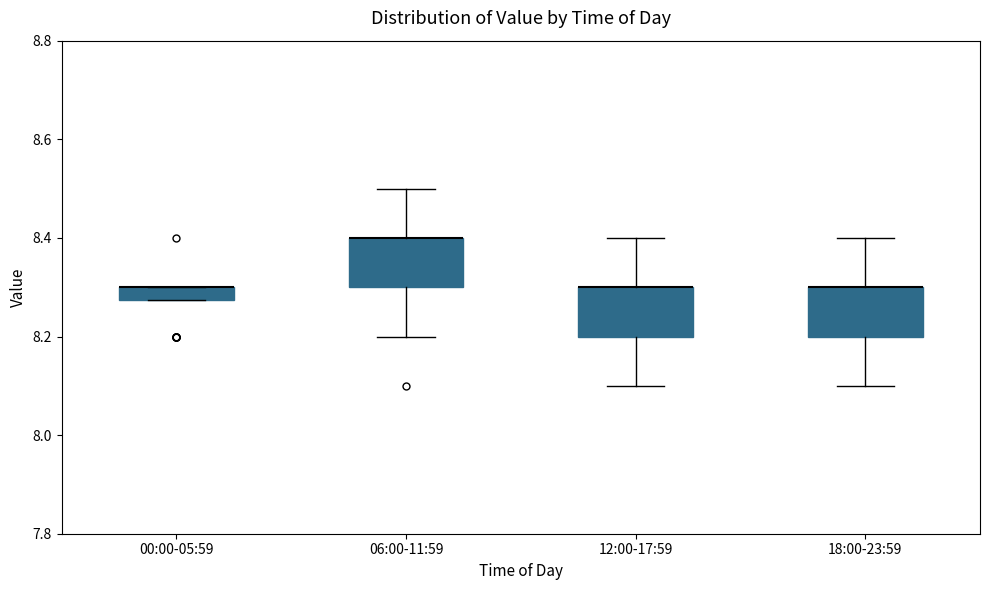

Where is the lower edge of the box for 12:00-17:59 on the y-axis? The values are not printed on the chart, so give them approximately, as read against the axis.

8.20